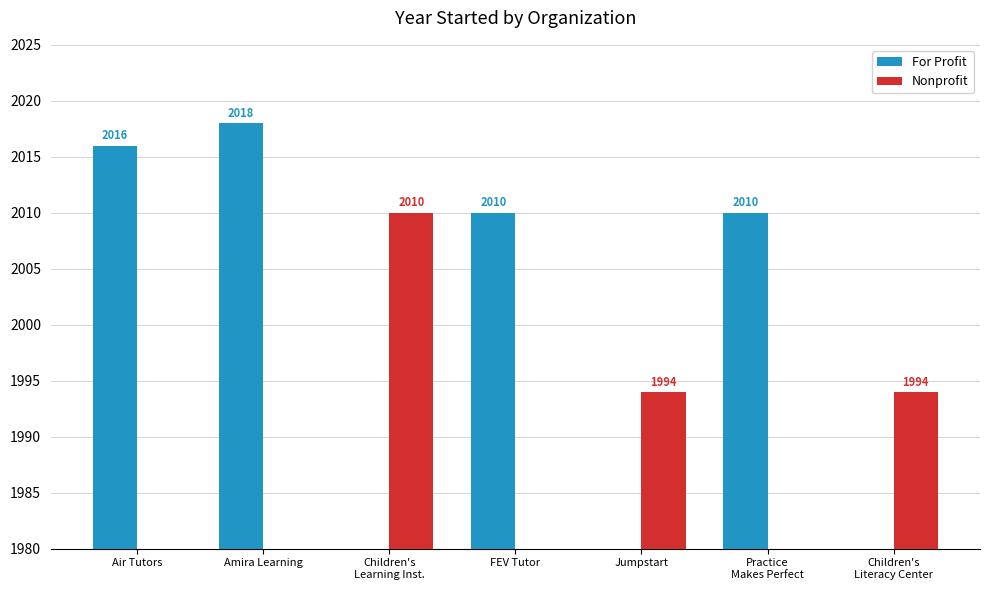

What are all the series names shown in the legend?

For Profit, Nonprofit